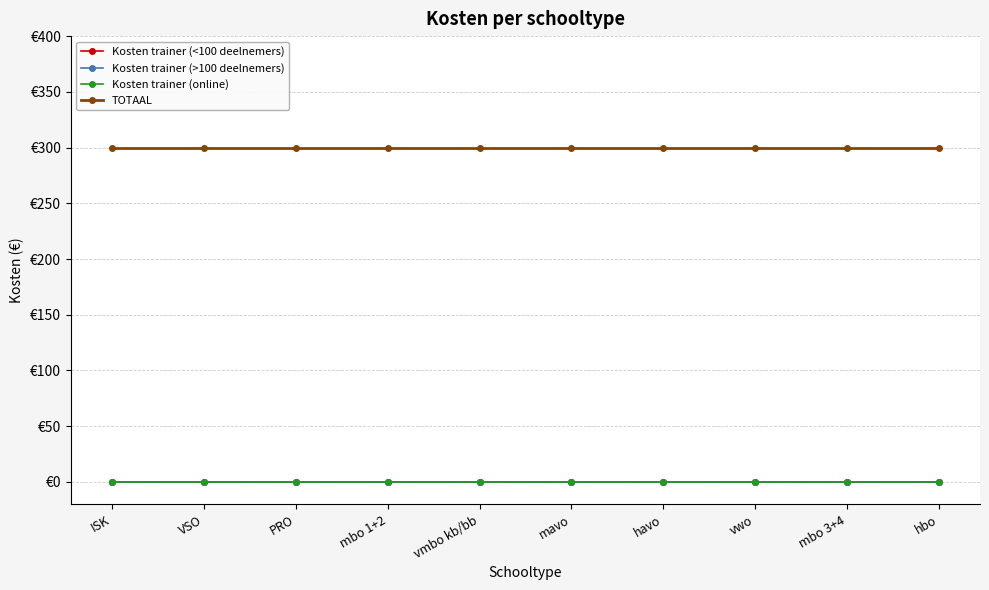

At how many categories does at least one series exceed 49?

10